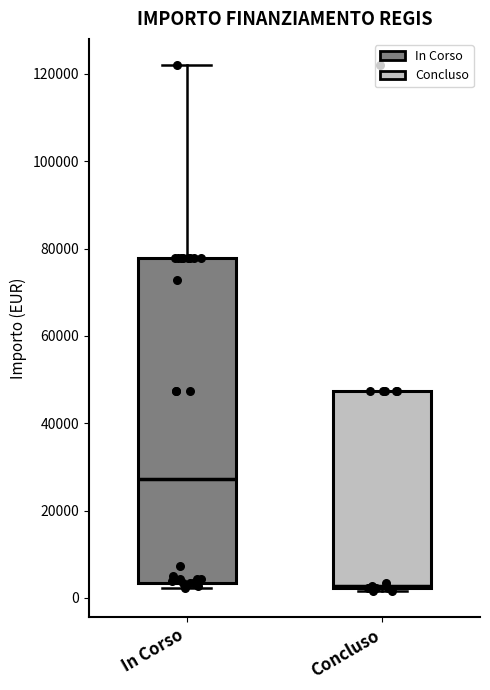

Which box has the lowest median line?

Concluso